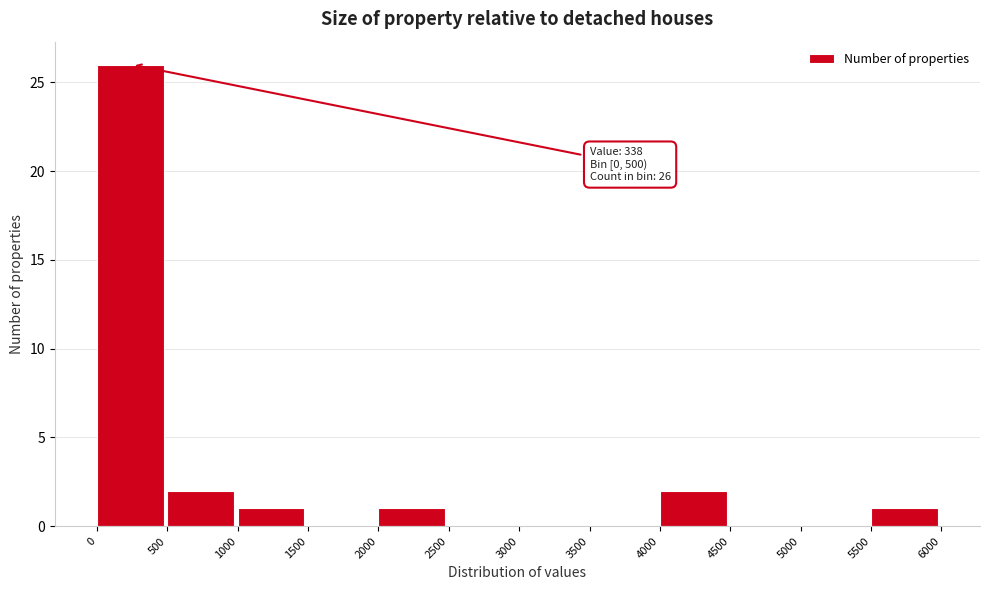

Which range on the x-axis has the tallest bar?

0 to 500